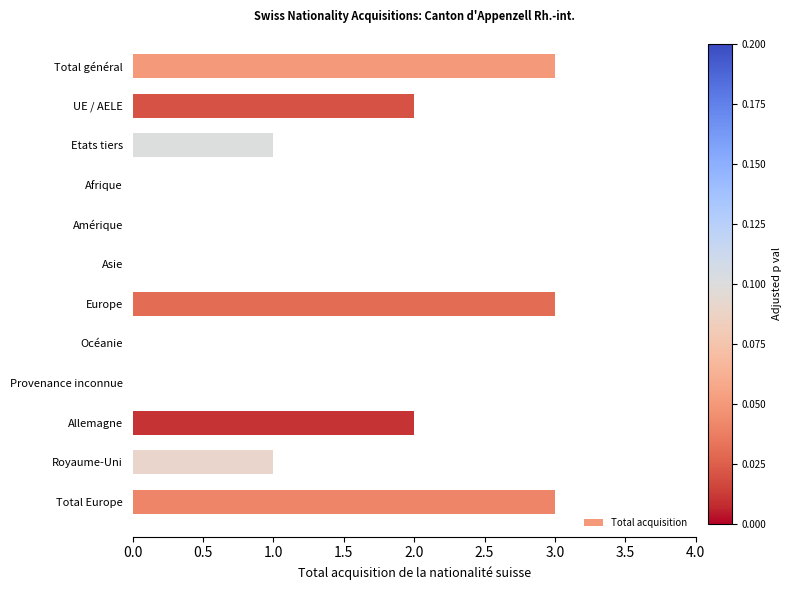

The chart shows a value of 0 at Océanie. True or false?

True